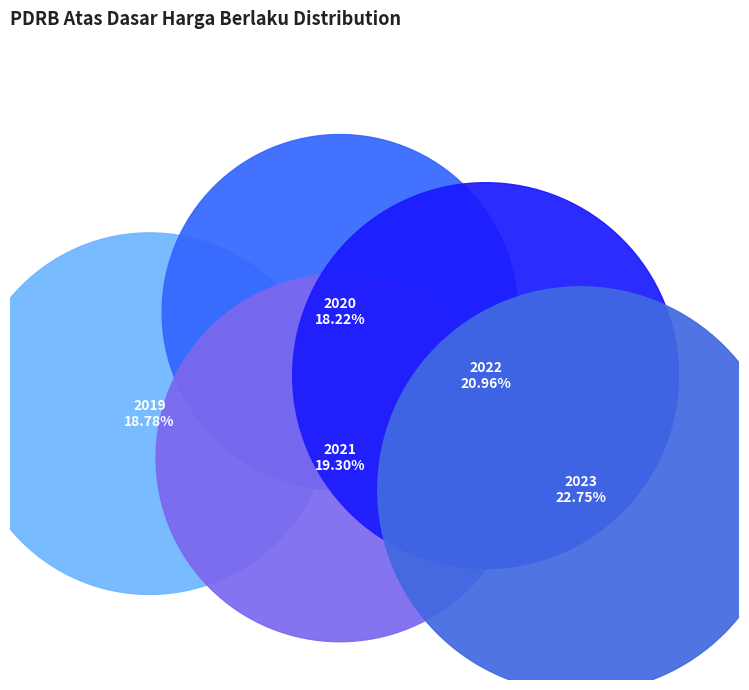

Does 2019 represent more than half of the total?

No